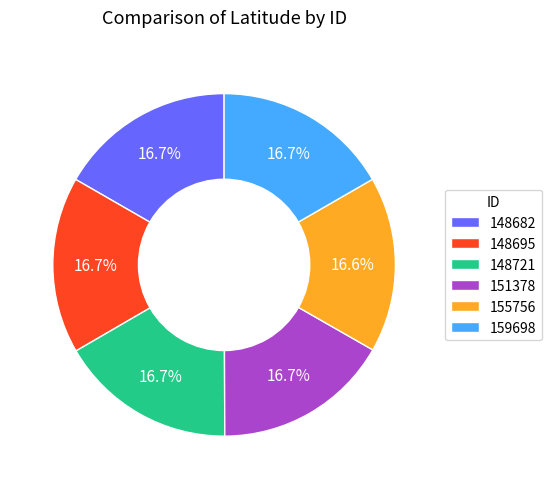

Does any single category account for the majority?

No